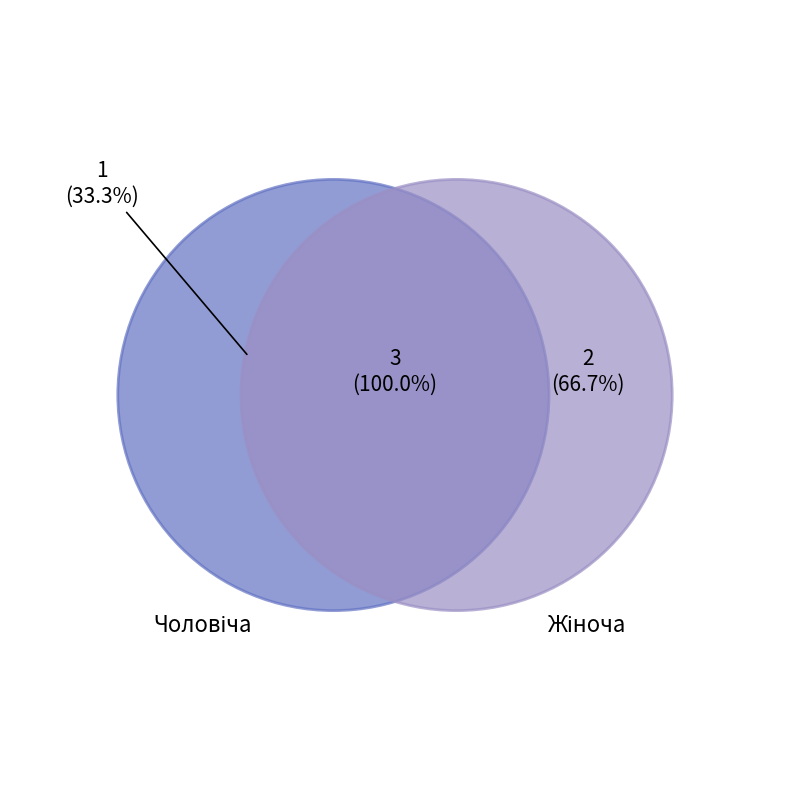

Do Жіноча and Чоловіча together represent more than half of the pie?

Yes